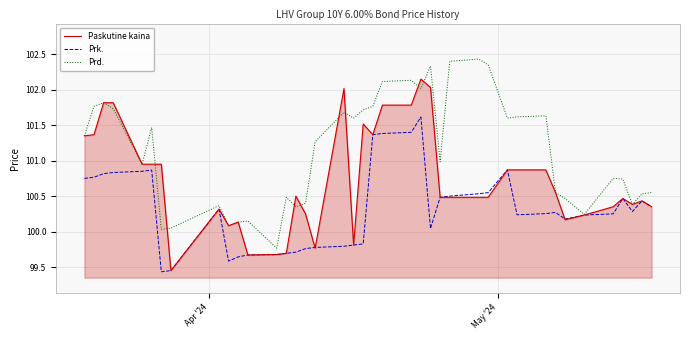

True or false: Prk. and Paskutine kaina cross at least once.

True